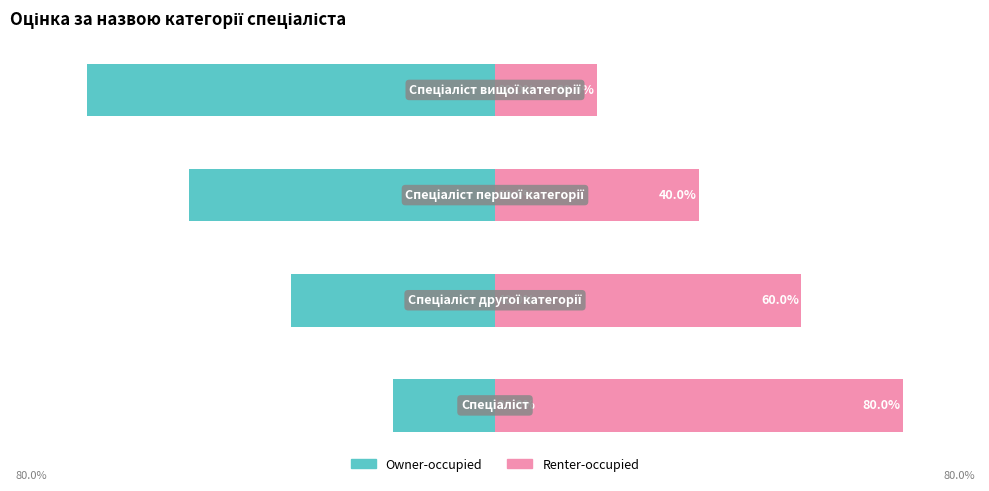

Reading left to right, extract all data points from this chart.

Owner-occupied: 0=-20	1=-40	2=-60	3=-80
Renter-occupied: 0=80	1=60	2=40	3=20